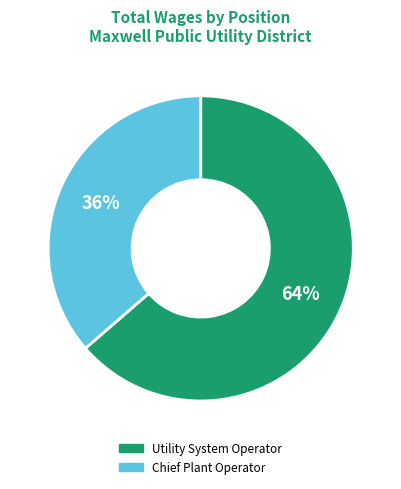

Approximately how many times larger is the value at Chief Plant Operator compared to Utility System Operator?

0.6